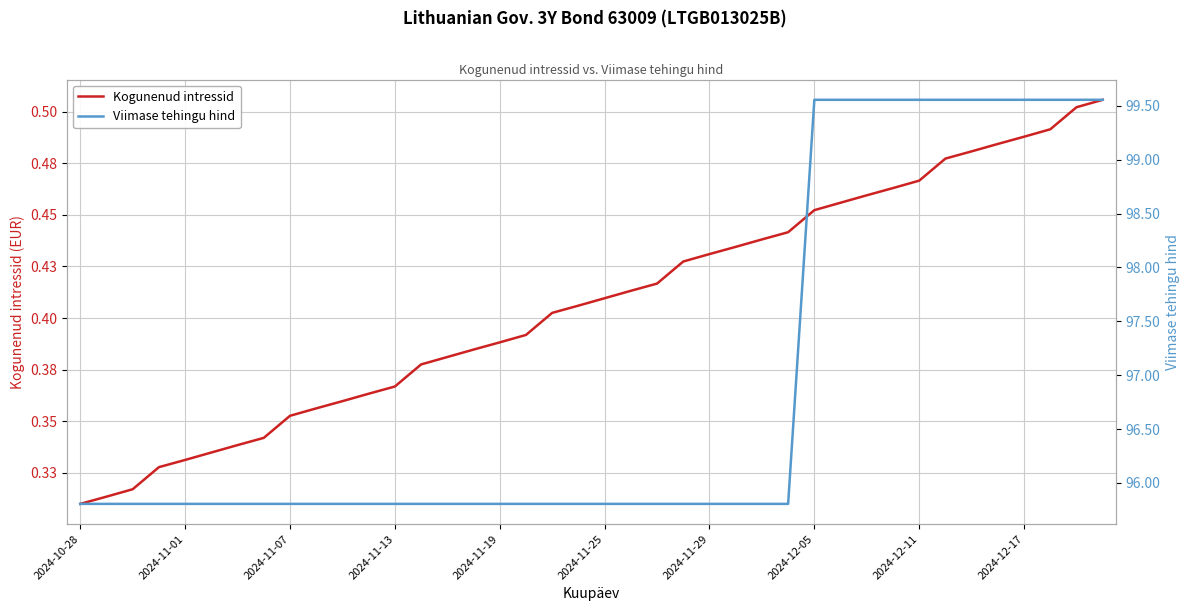

True or false: Viimase tehingu hind has more than 0 interior local peaks.

False